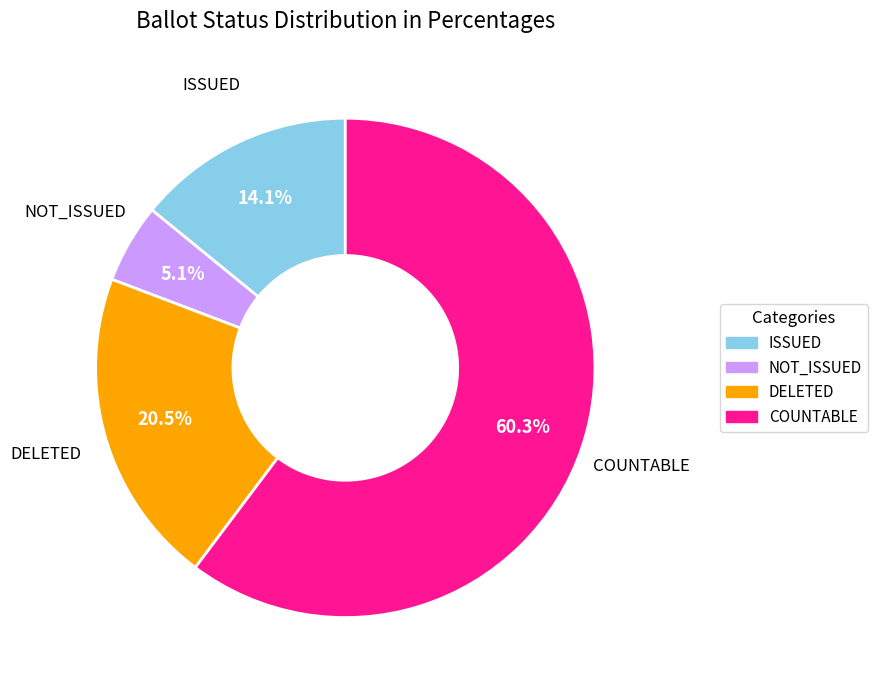

What is the smallest slice in the pie chart?

NOT_ISSUED